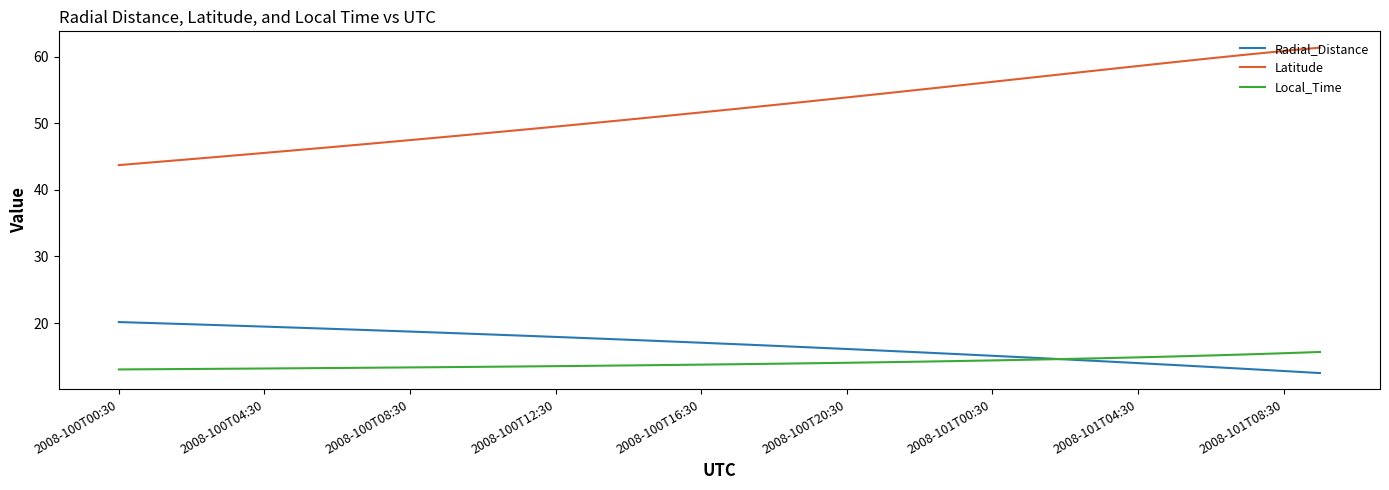

Which series has the widest spread of values?

Latitude